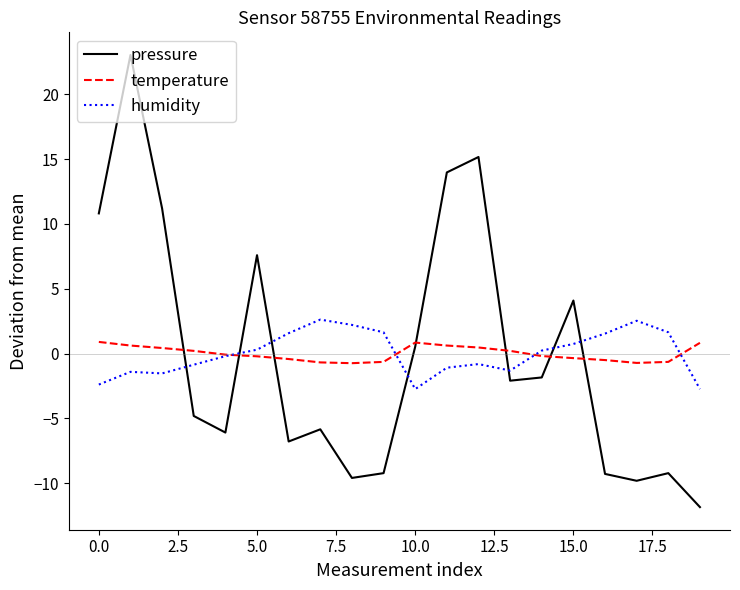

Rank the series by their maximum value, from highest to lowest.

pressure, humidity, temperature